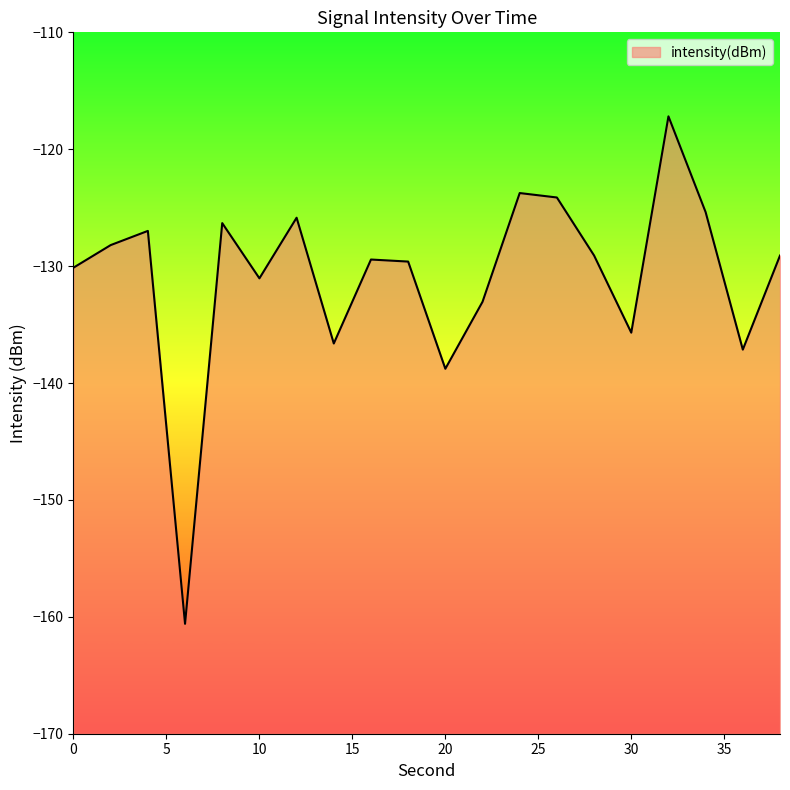

Where does the data first go above -129?

2